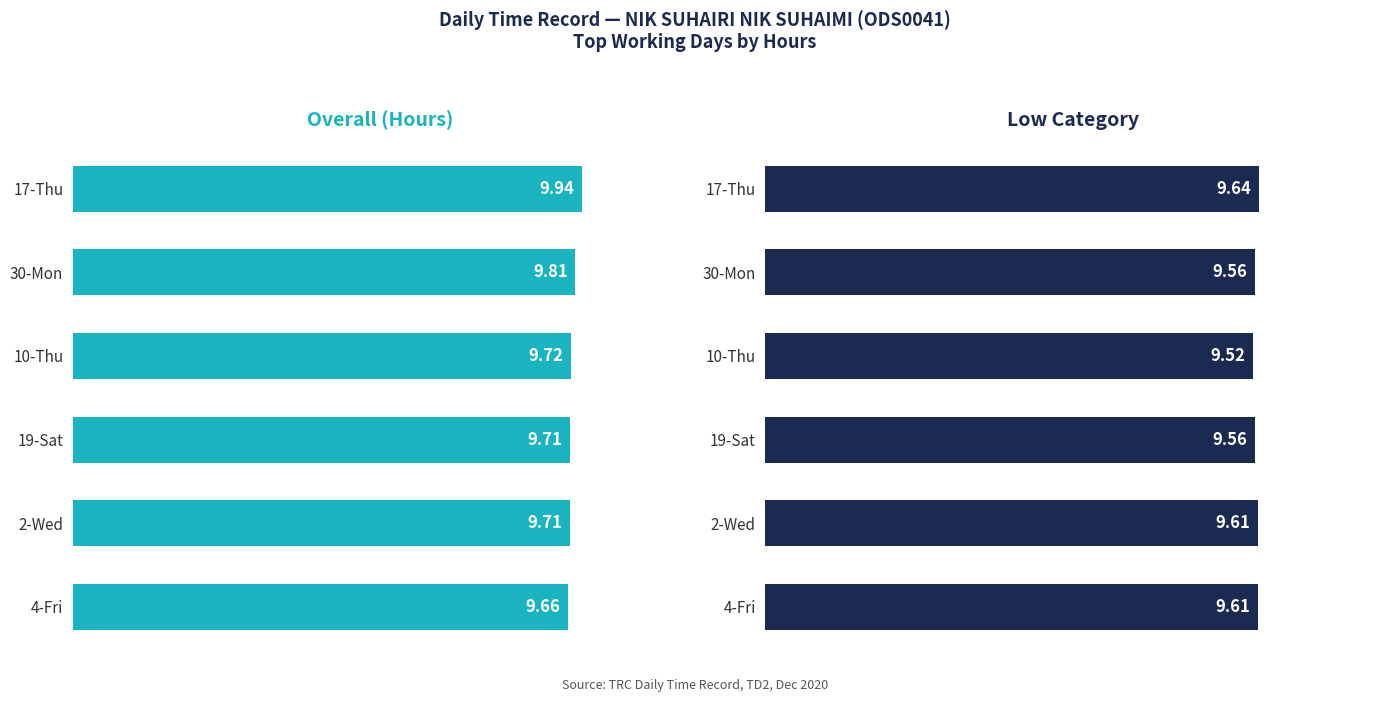

Is it true that Overall (Hours) equals 9.9 at 17-Thu?

True